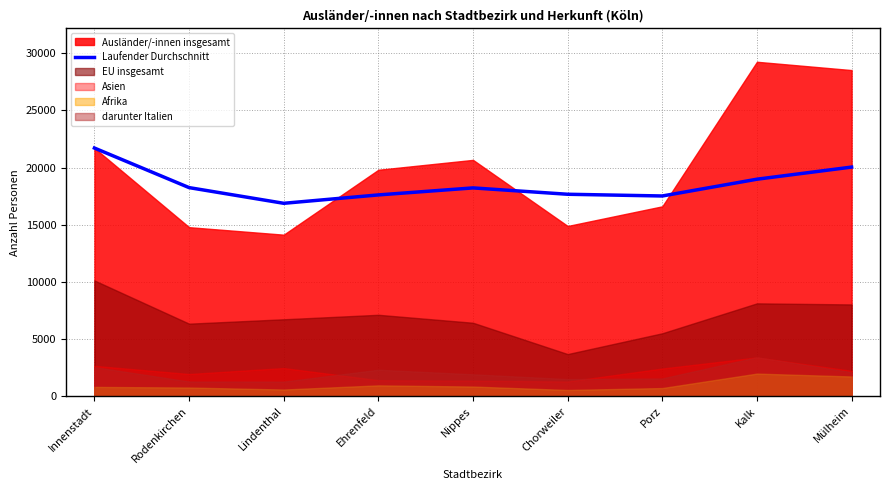

What is the average value?

18543.5